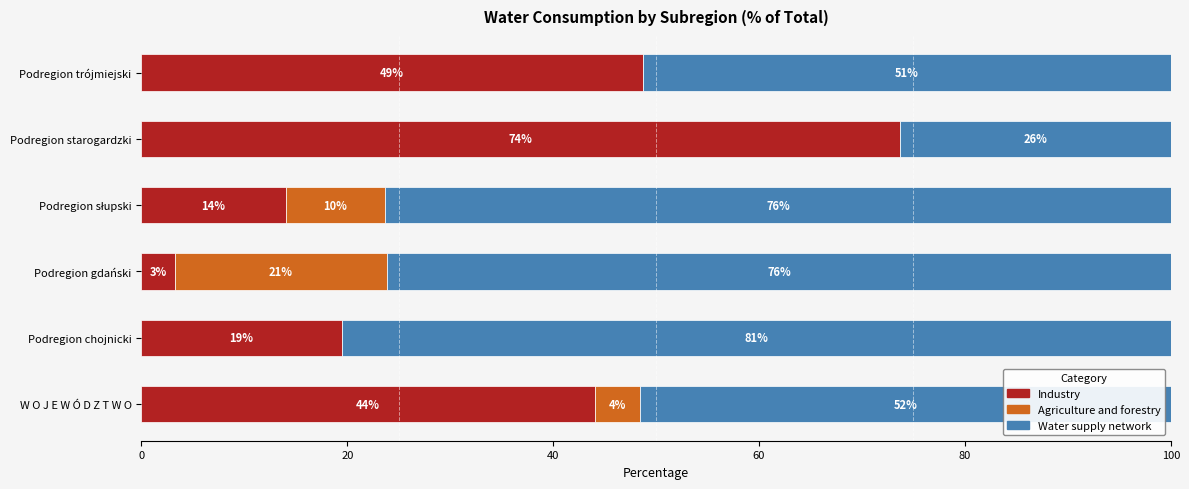

Reading right to left, transcribe all the data shown in this chart.

Industry: 48.7	73.7	14.0	3.2	19.4	44.0
Agriculture and forestry: 0.0	0.0	9.7	20.6	0.0	4.4
Water supply network: 51.3	26.3	76.3	76.1	80.6	51.5